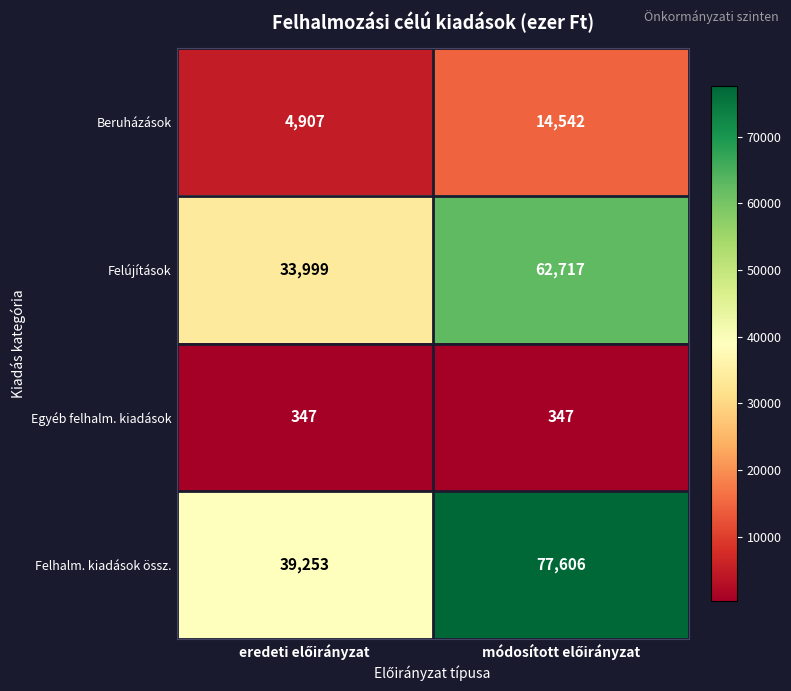

Which series has the largest range (max minus min)?

Felhalm. kiadások össz.